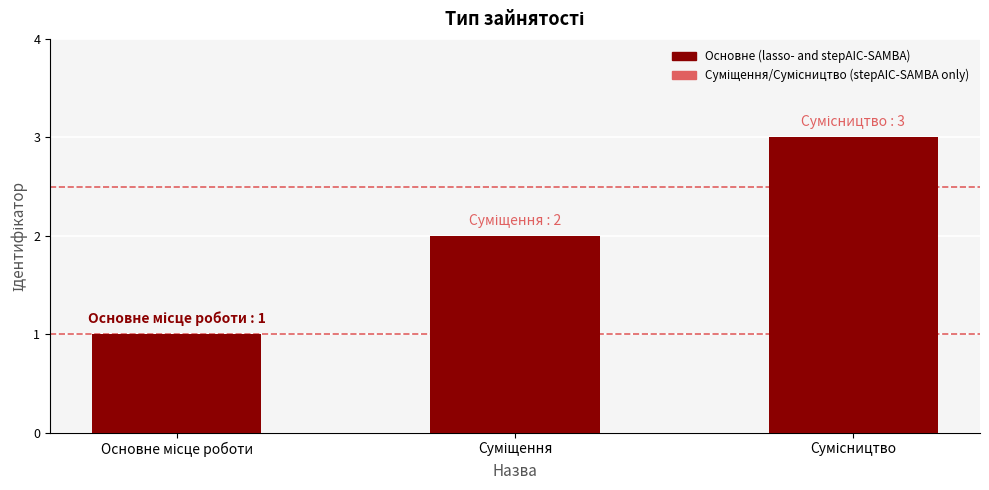

What is the difference between the maximum and minimum values?

2